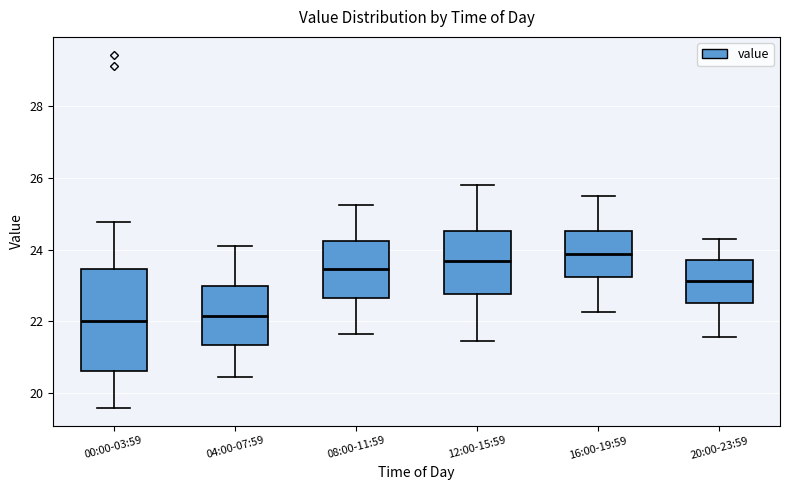

Which box is the tallest, from its lower edge to its upper edge?

00:00-03:59